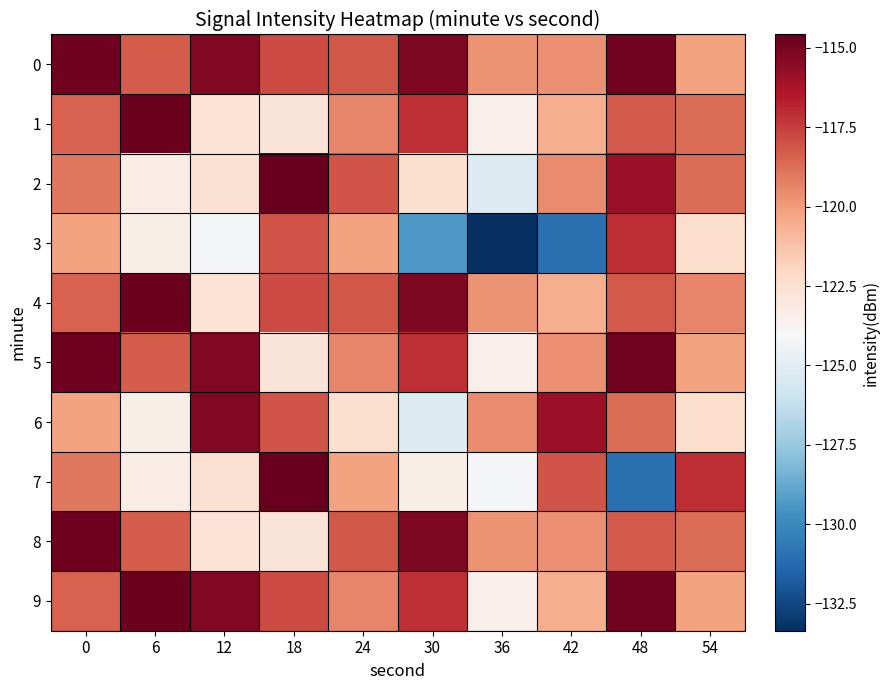

What is the difference between the highest and lowest values at 42?

15.0